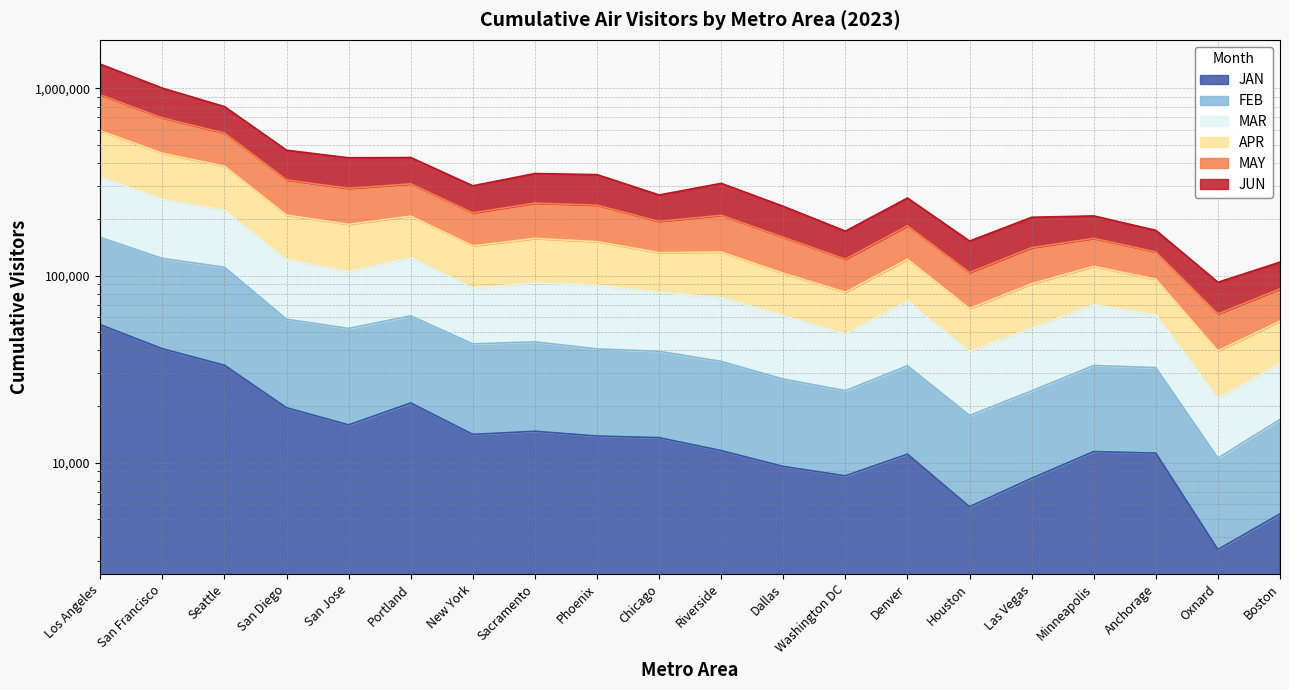

True or false: FEB and MAY intersect in this chart.

False